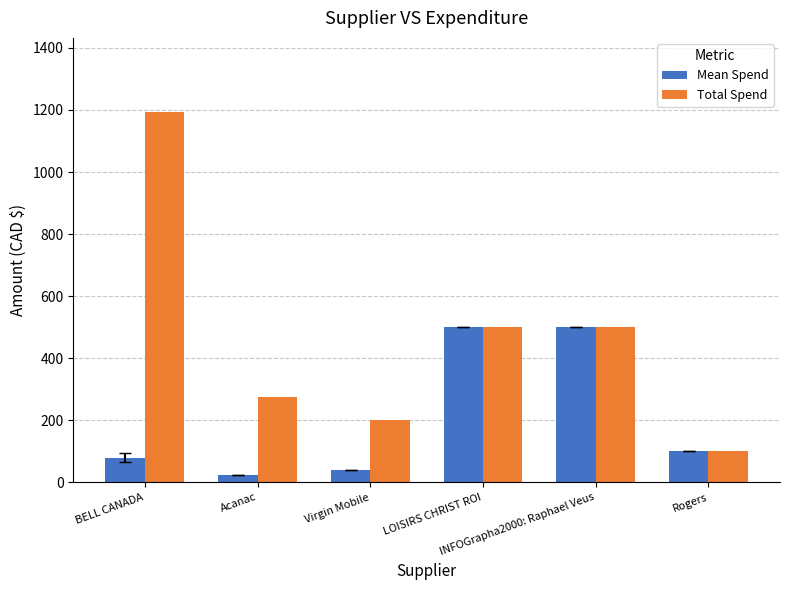

Rank the series by their average value, from highest to lowest.

Total Spend, Mean Spend